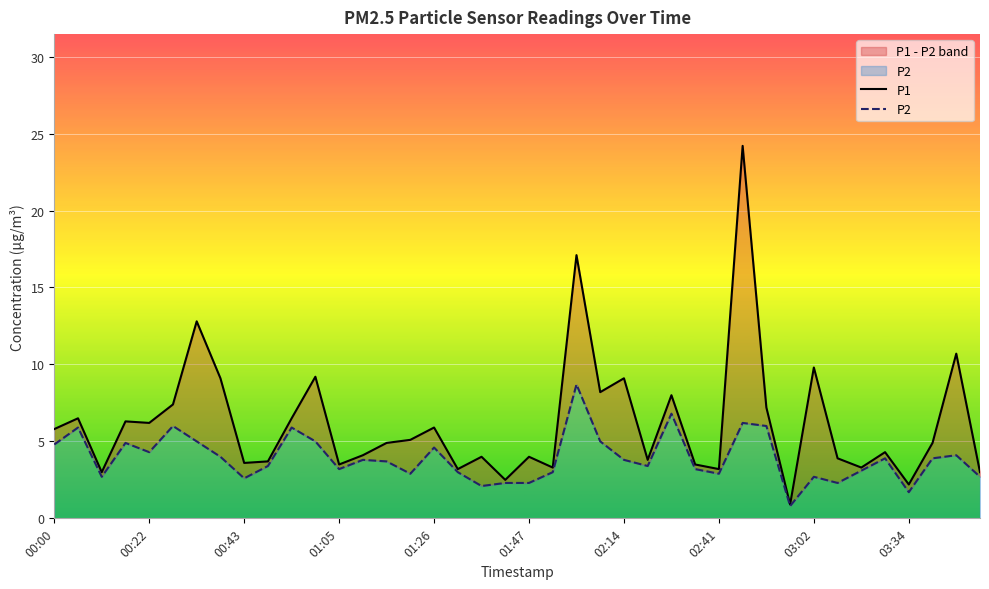

What are all the series names shown in the legend?

P1, P2